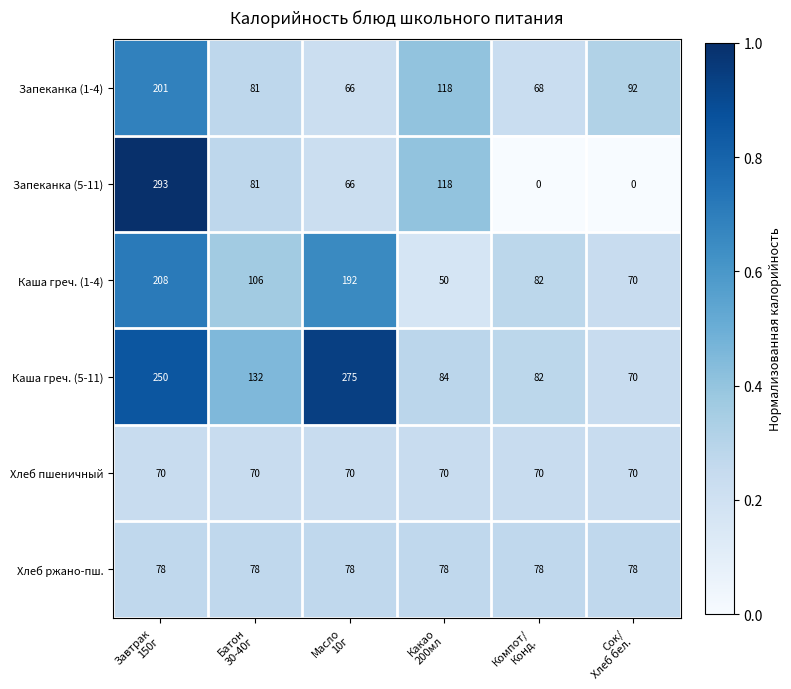

What is the total value across all series at Сок/
Хлеб бел.?

380